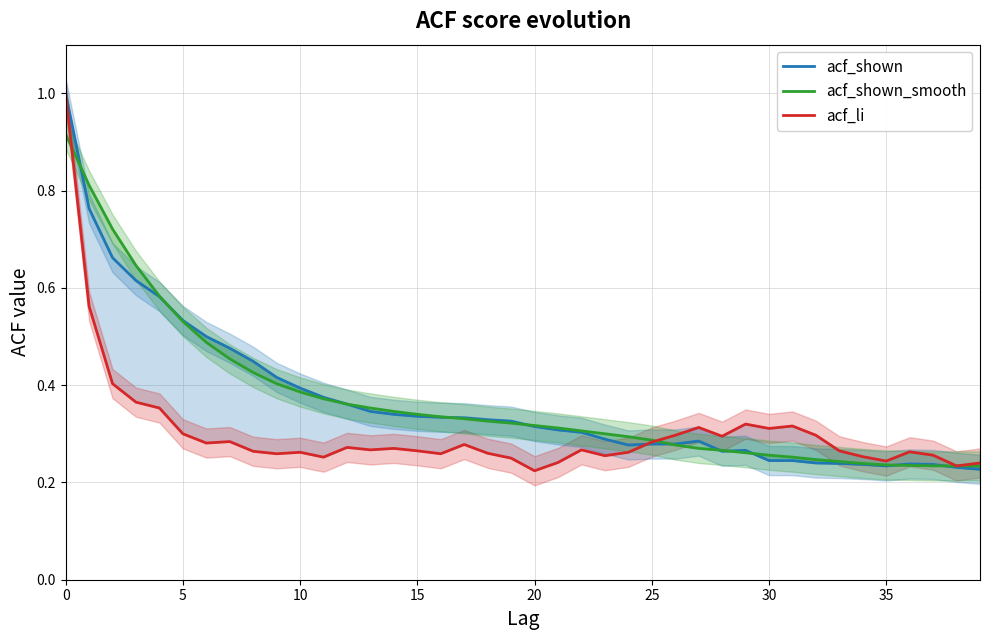

How many acf_shown_smooth values are between 0 and 1?

40